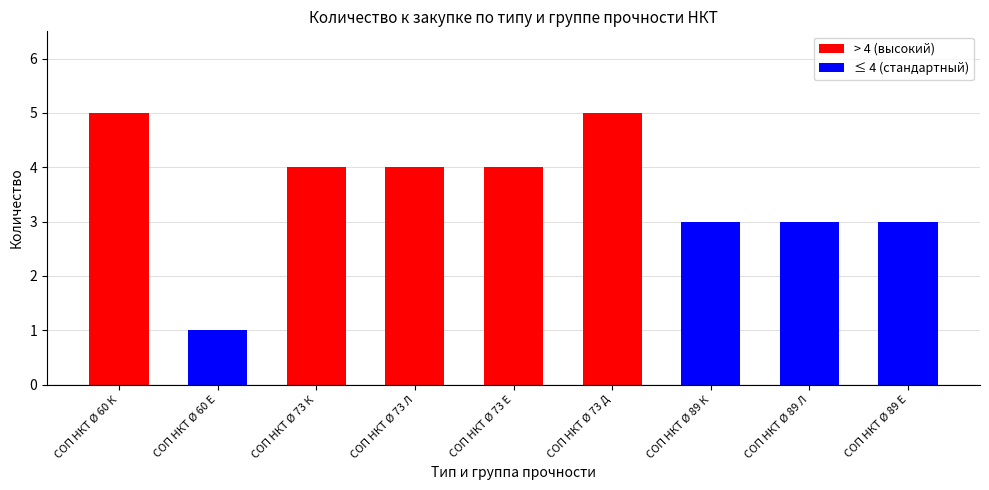

Are the bars grouped side by side (vs. stacked)?

No